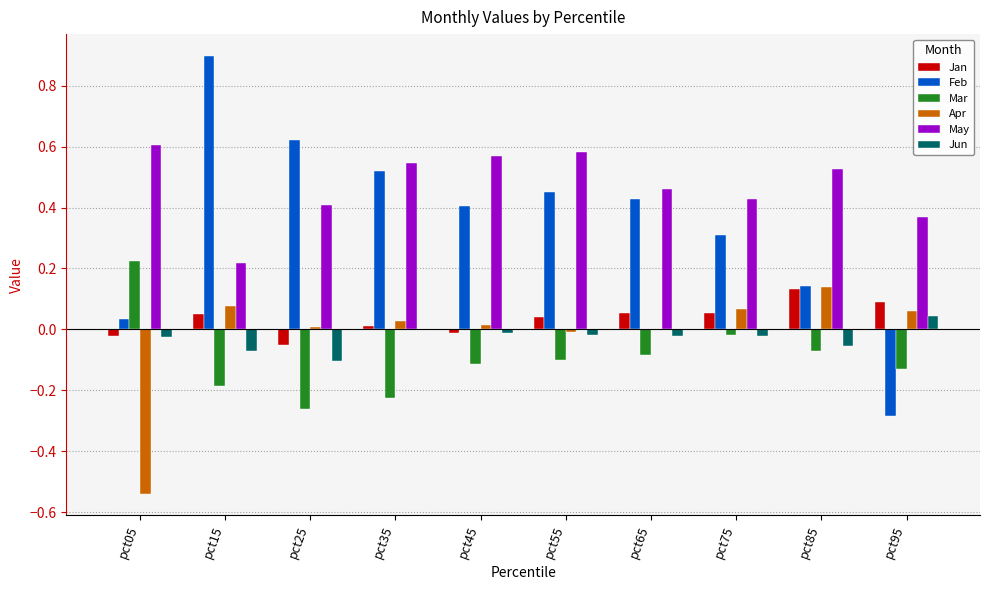

The May series shows 0.2 at pct65. True or false?

False